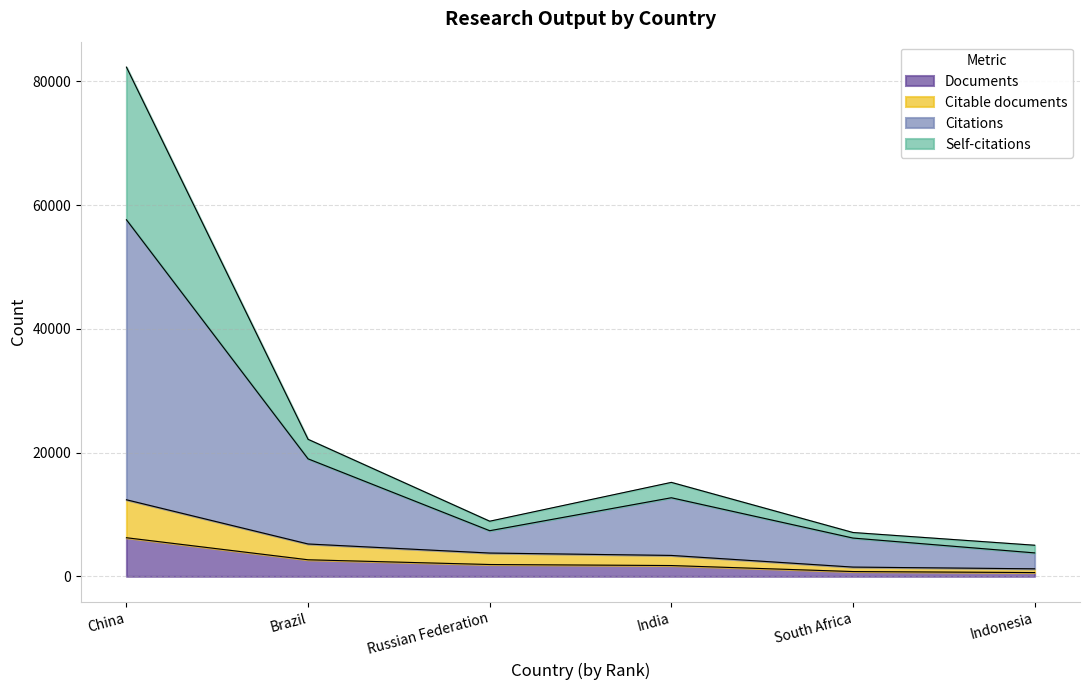

What is the label of the 5th point from the right?

Brazil